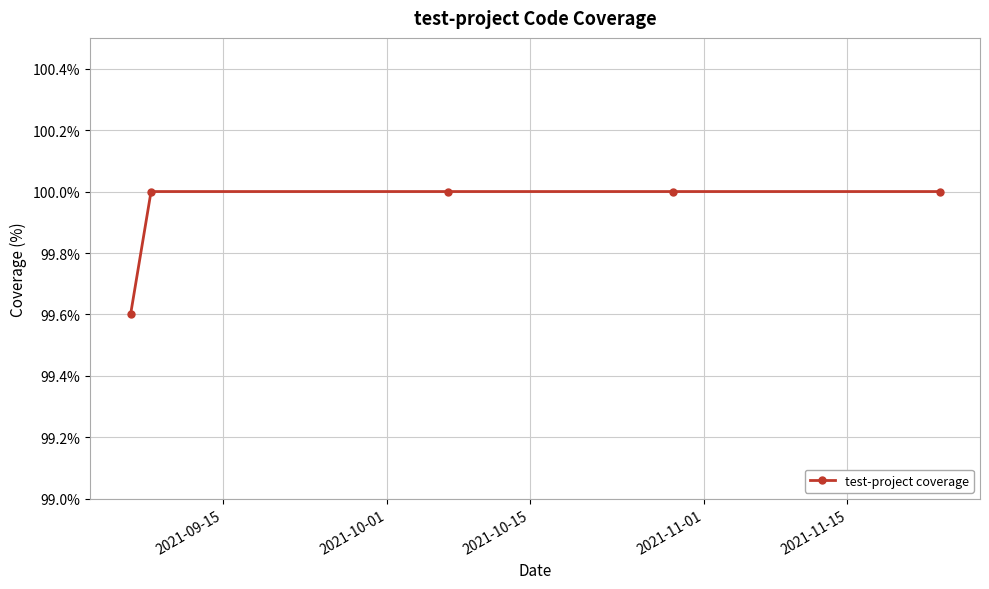

What is the maximum value shown in the chart?

100.0